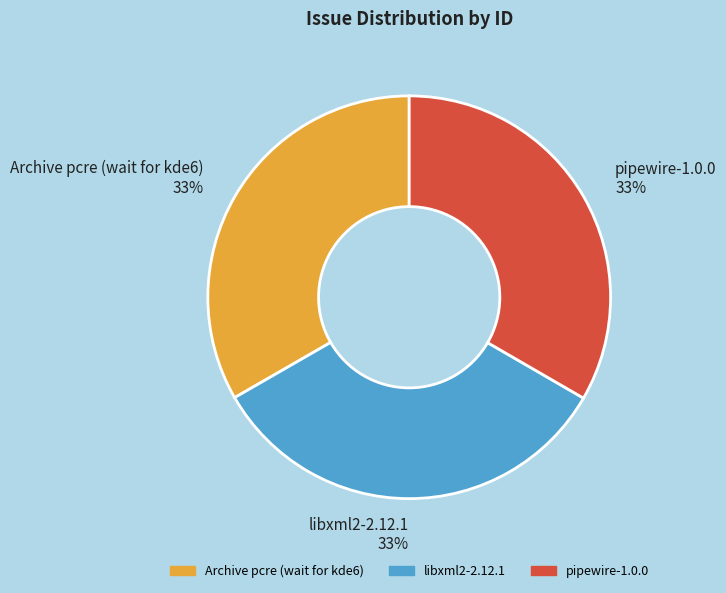

What is the ratio of the value at libxml2-2.12.1 to the value at pipewire-1.0.0?

1.0